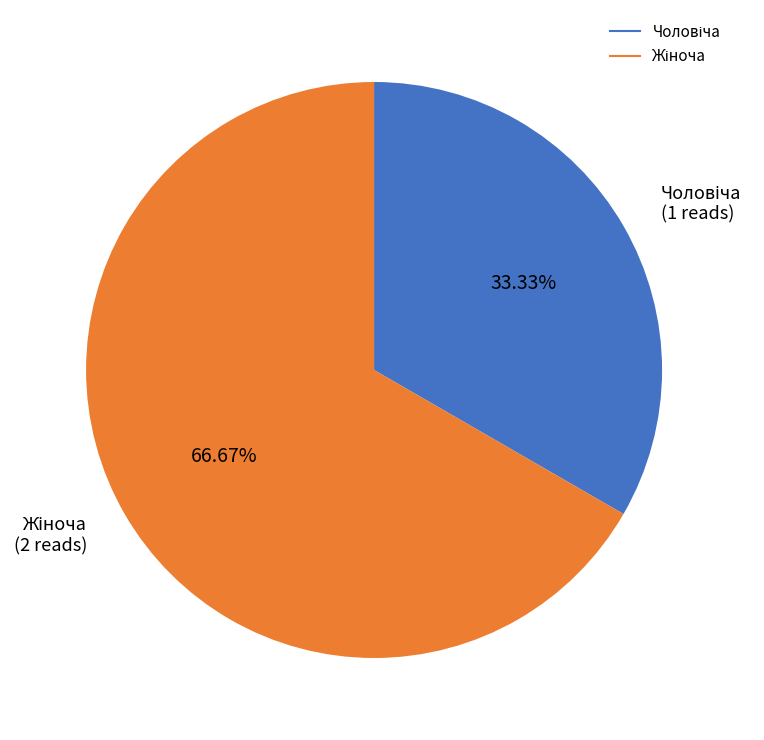

To the nearest percent, what portion does Жіноча represent?

67%